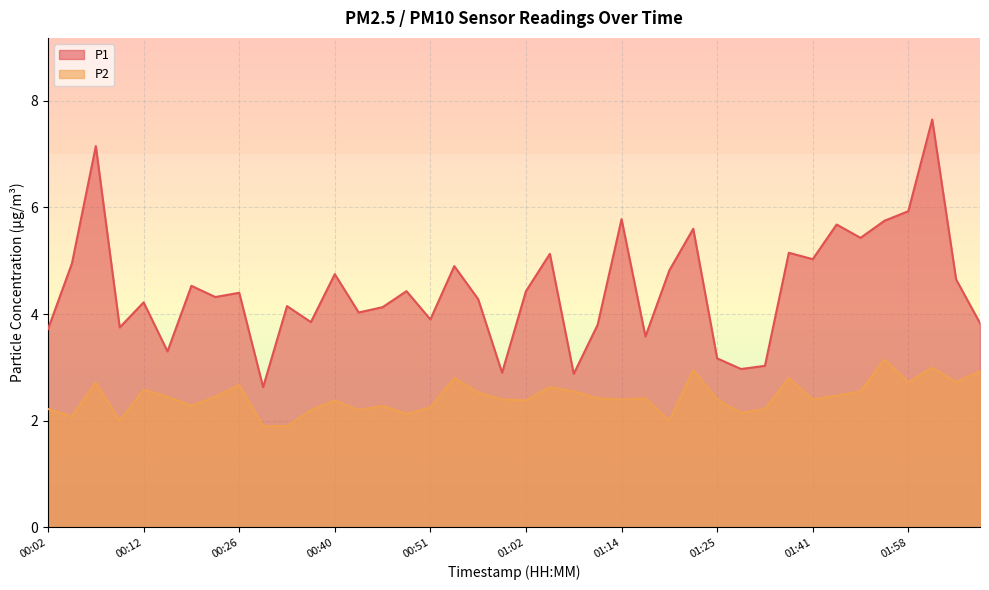

Where does the P2 series first go above 2?

00:02